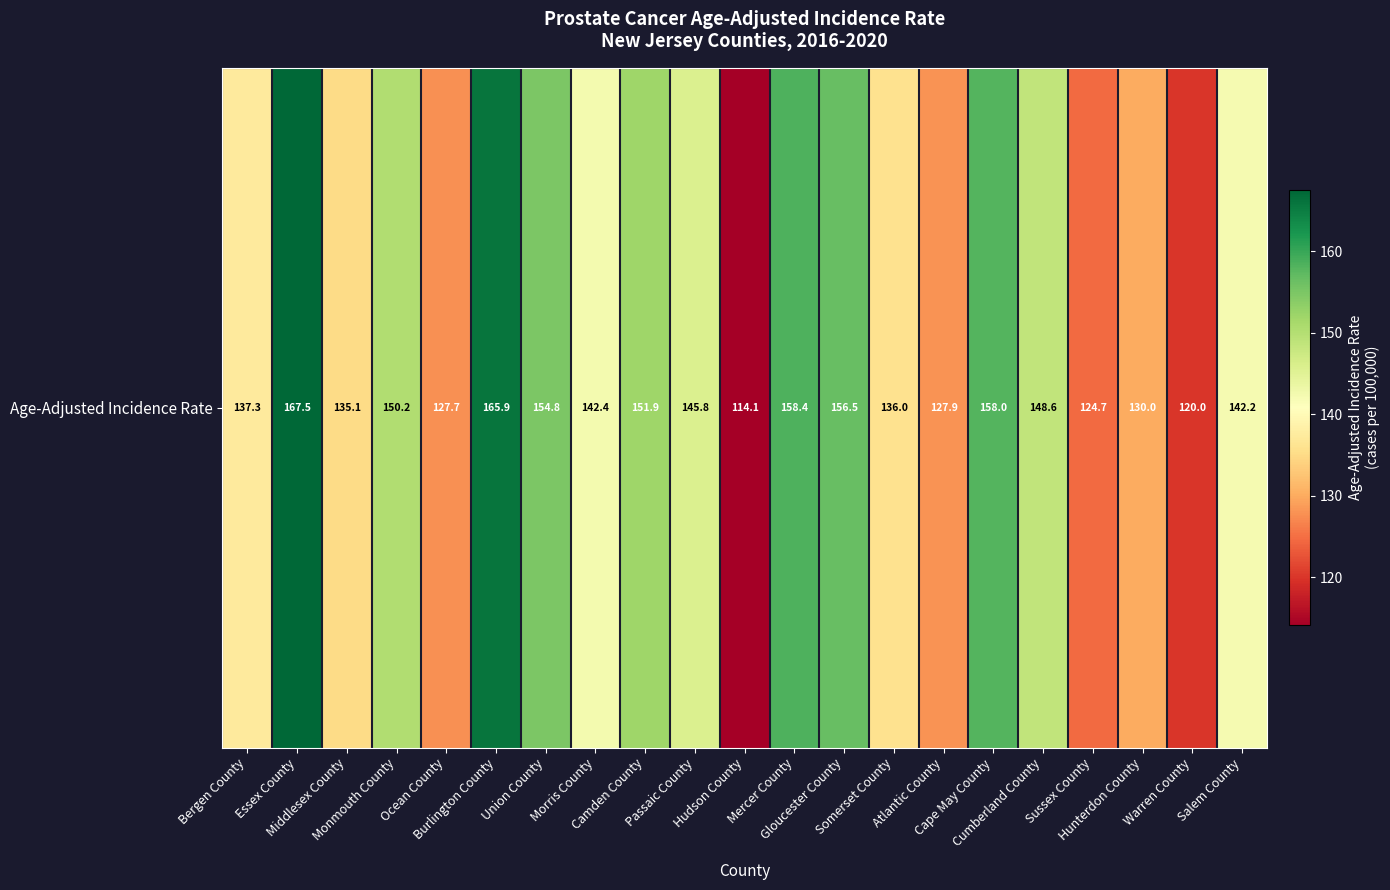

What is the average value?

142.6